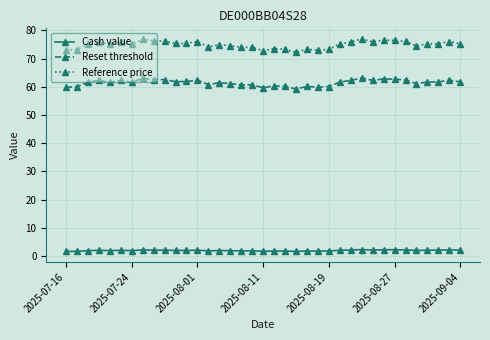

What is the average value of the Reference price series?

74.9